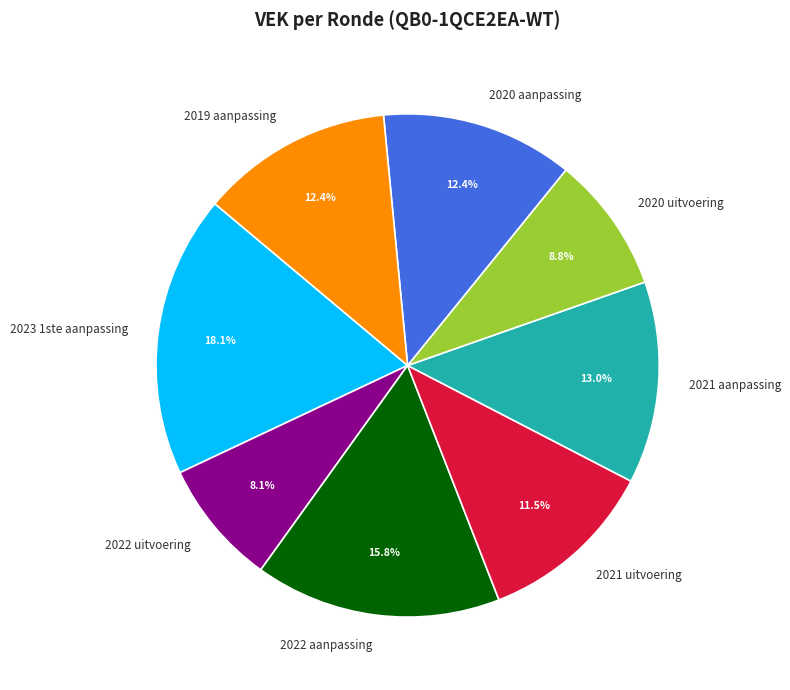

Approximately how many times larger is the value at 2019 aanpassing compared to 2020 aanpassing?

1.0